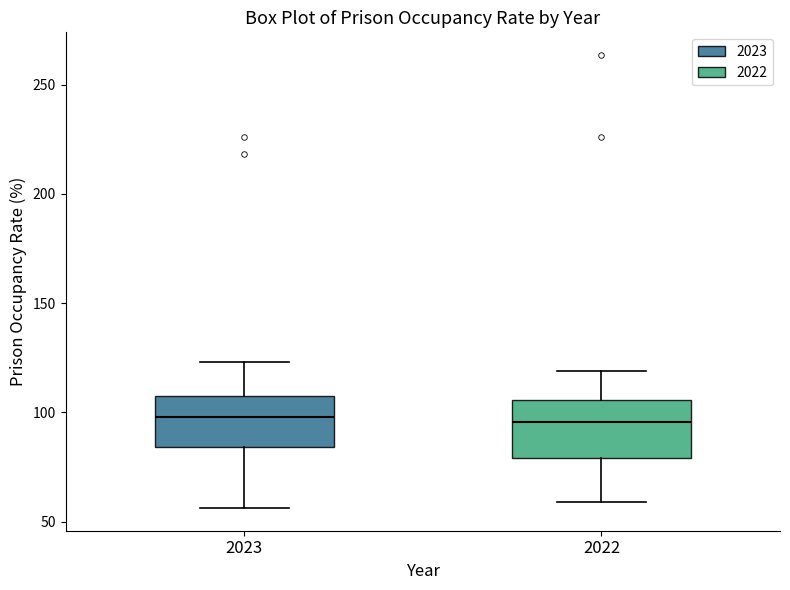

Reading left to right, transcribe this box plot: for each box, give where its median line is, the range the box spans, and where its two whiskers end, as read against the y-axis. The values are not printed on the chart, so give them approximately, as read against the axis.

2023: median 100, box 85 to 105, whiskers 55 to 125
2022: median 95, box 80 to 105, whiskers 60 to 120